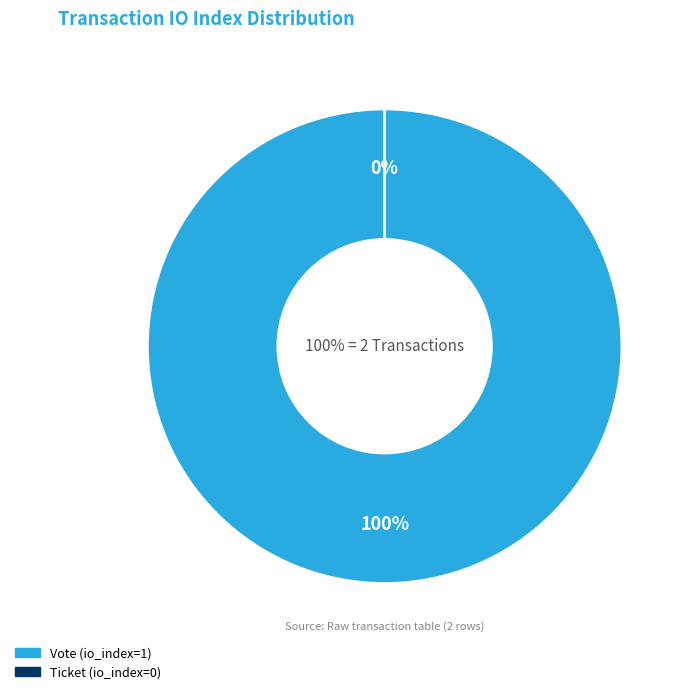

Which slice is the smallest?

Ticket (io_index=0)